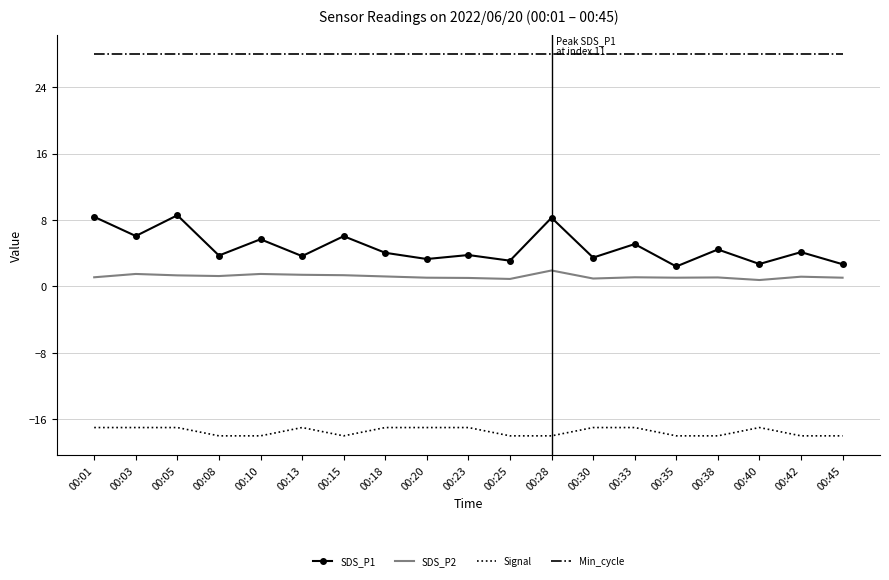

What value does the SDS_P1 series have at 00:35?

2.4